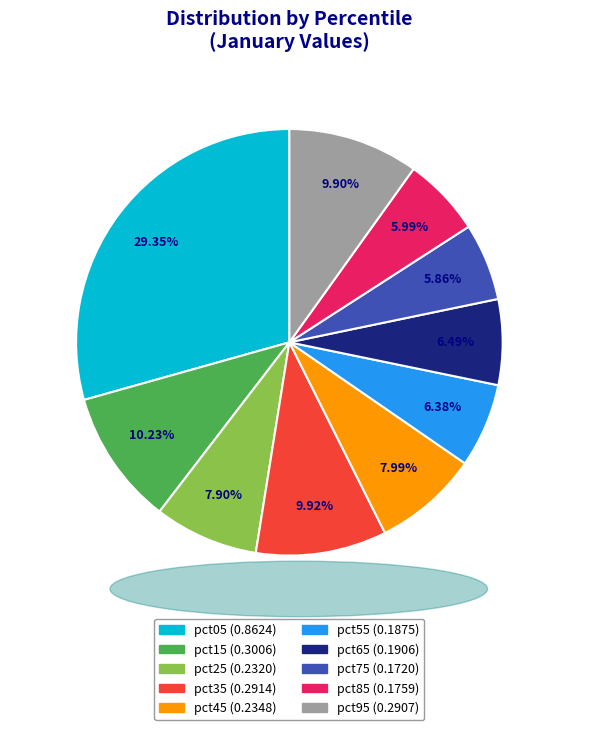

What percentage is the pct35 slice, to the nearest percent?

10%